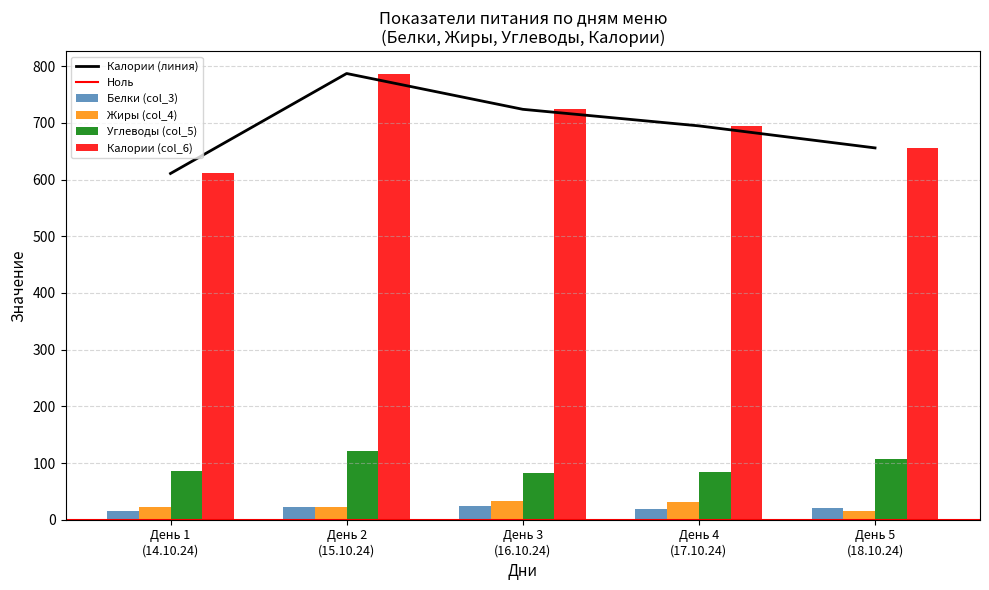

List the series in order of their peak value, highest first.

Калории (col_6), Углеводы (col_5), Жиры (col_4), Белки (col_3)